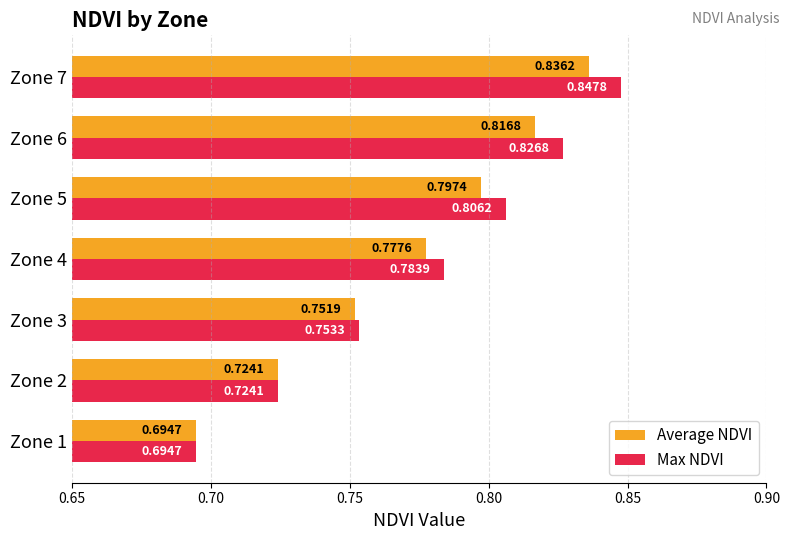

Which series has the largest range (max minus min)?

Max NDVI